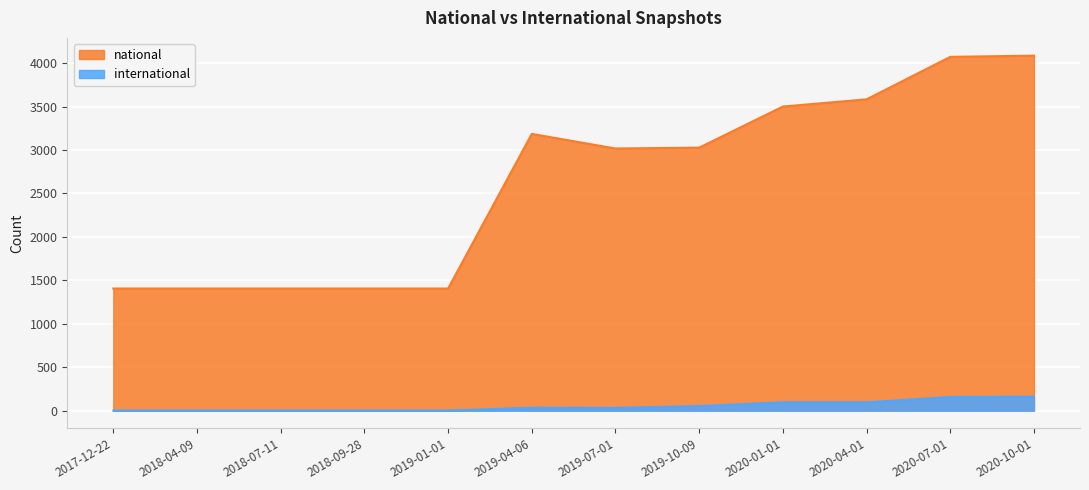

At which label does international reach its peak?

2020-10-01